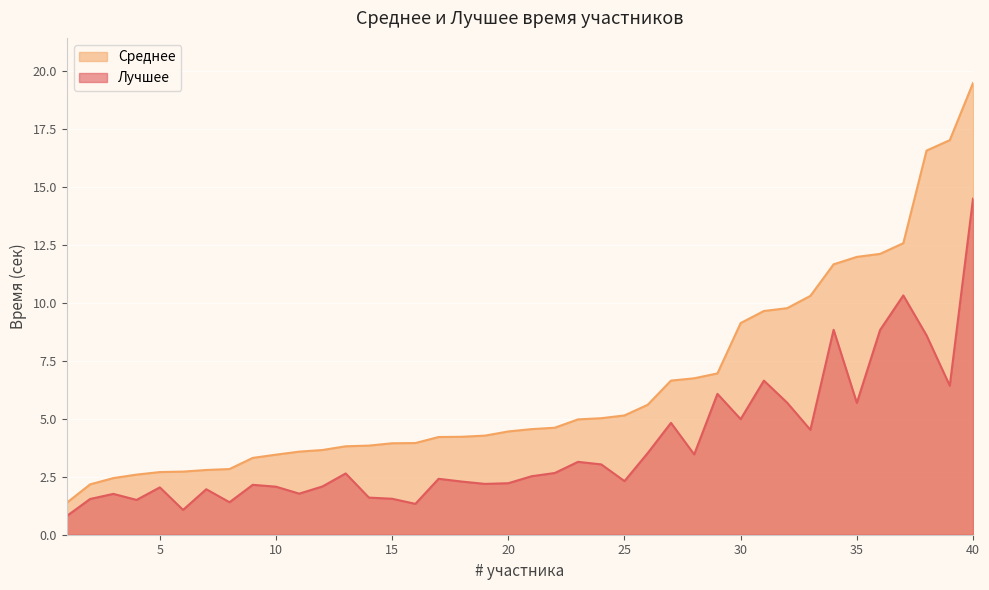

List the labels in order of Среднее value, largest first.

40, 39, 38, 37, 36, 35, 34, 33, 32, 31, 30, 29, 28, 27, 26, 25, 24, 23, 22, 21, 20, 19, 18, 17, 16, 15, 14, 13, 12, 11, 10, 9, 8, 7, 6, 5, 4, 3, 2, 1